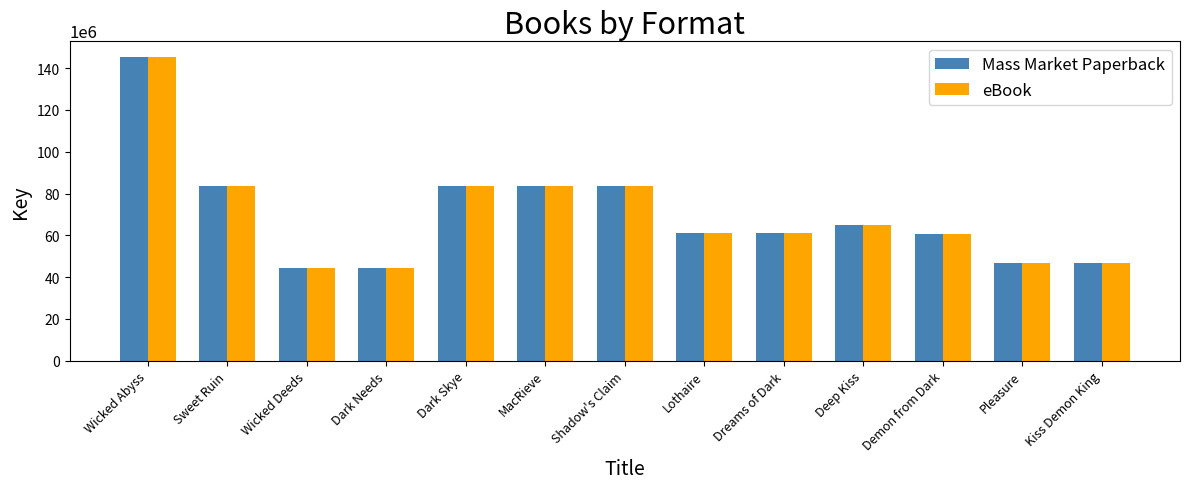

What is the difference between the maximum and minimum values in the eBook series?

101395863